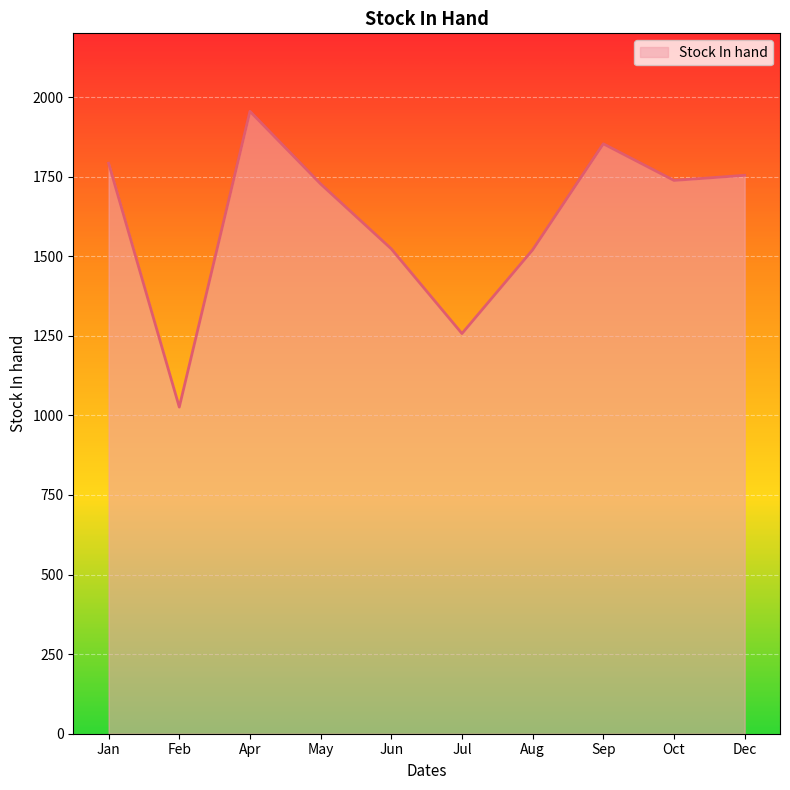

What is the sum of the values at Oct and Dec?

3492